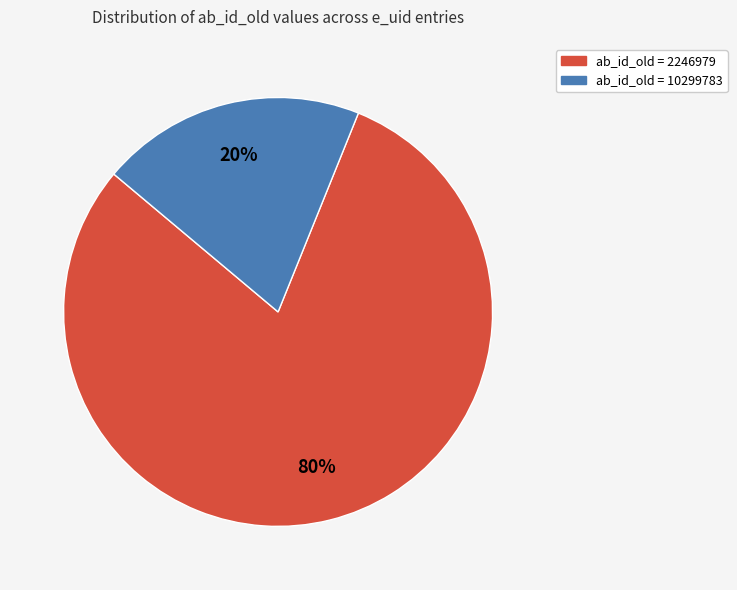

Does any single category account for the majority?

Yes